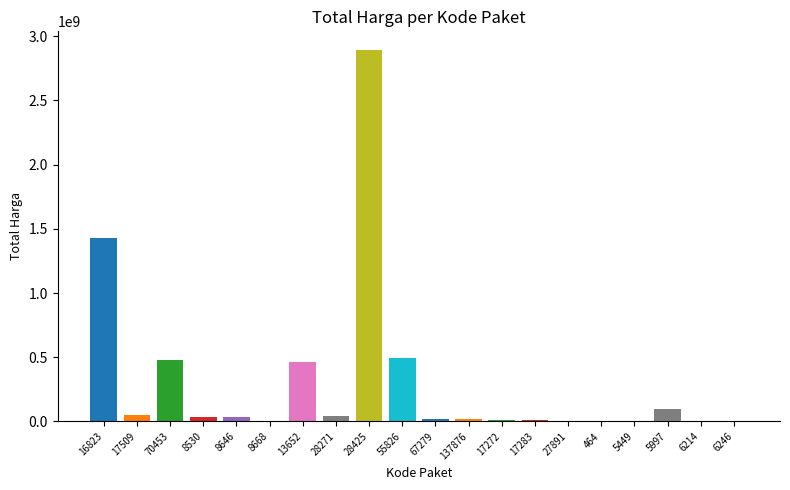

Does the chart contain stacked bars?

No